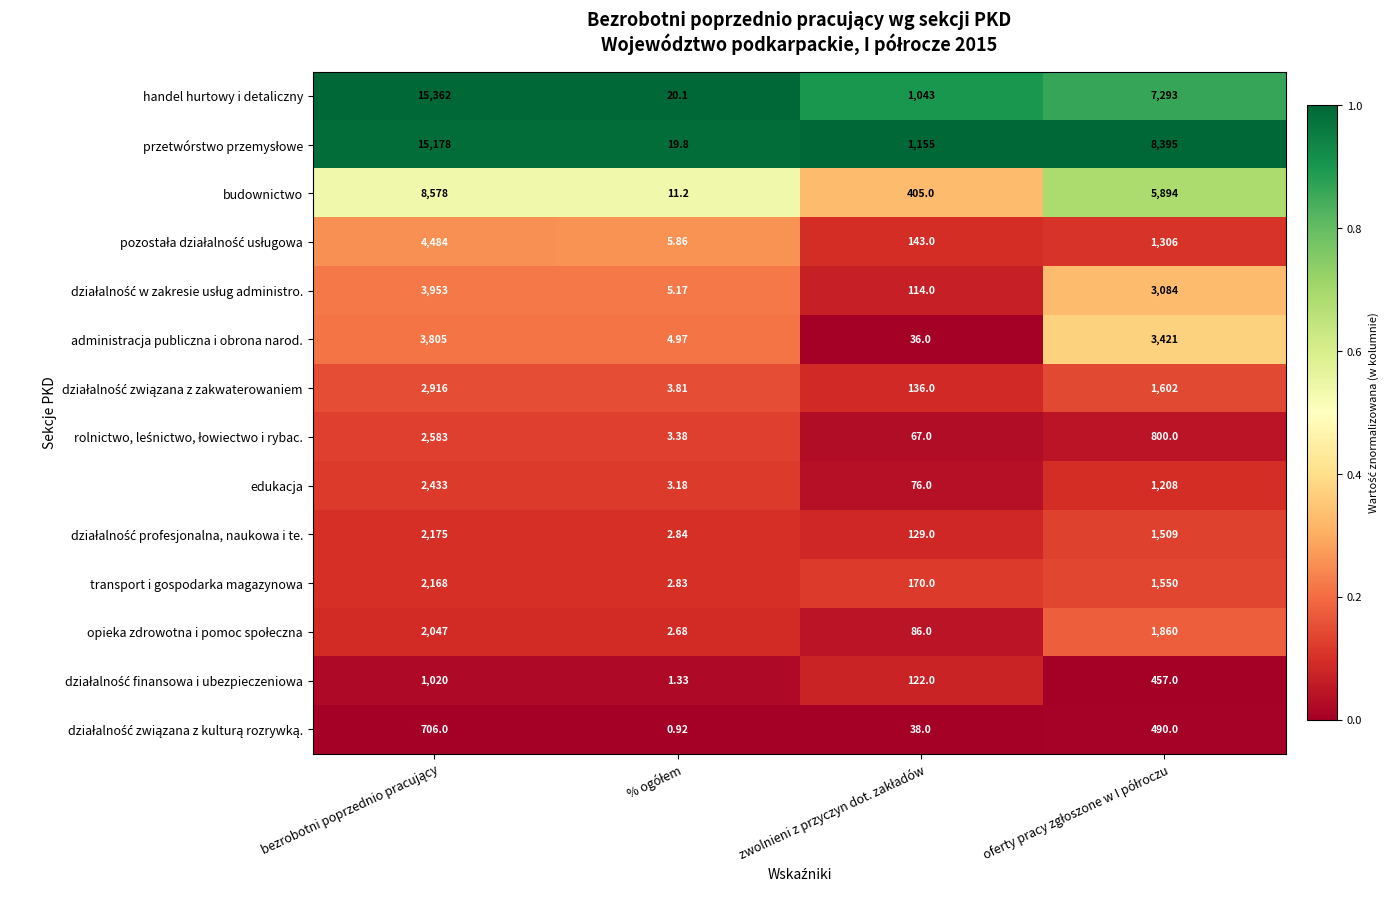

Which series has the largest range (max minus min)?

handel hurtowy i detaliczny